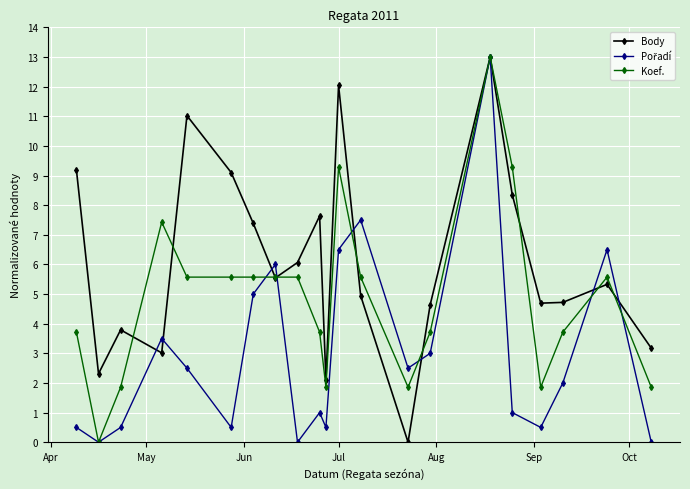

In Body, how many points are higher than both neighbors (excluding endpoints)?

6